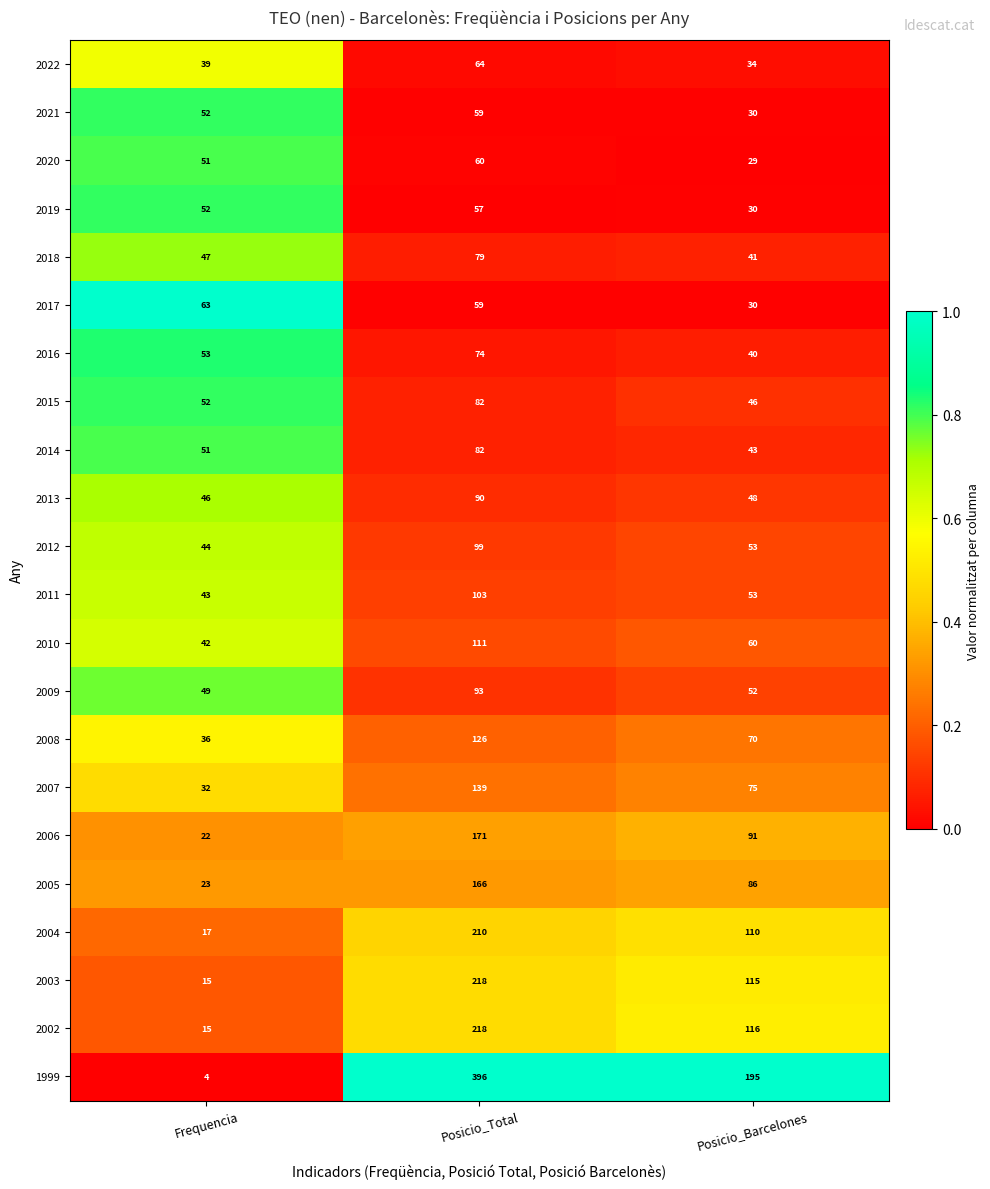

At which label does 2021 reach its minimum?

Posicio_Barcelones